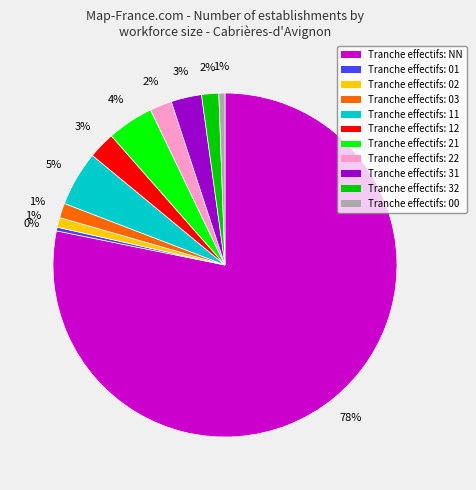

How many slices are in this pie chart?

11